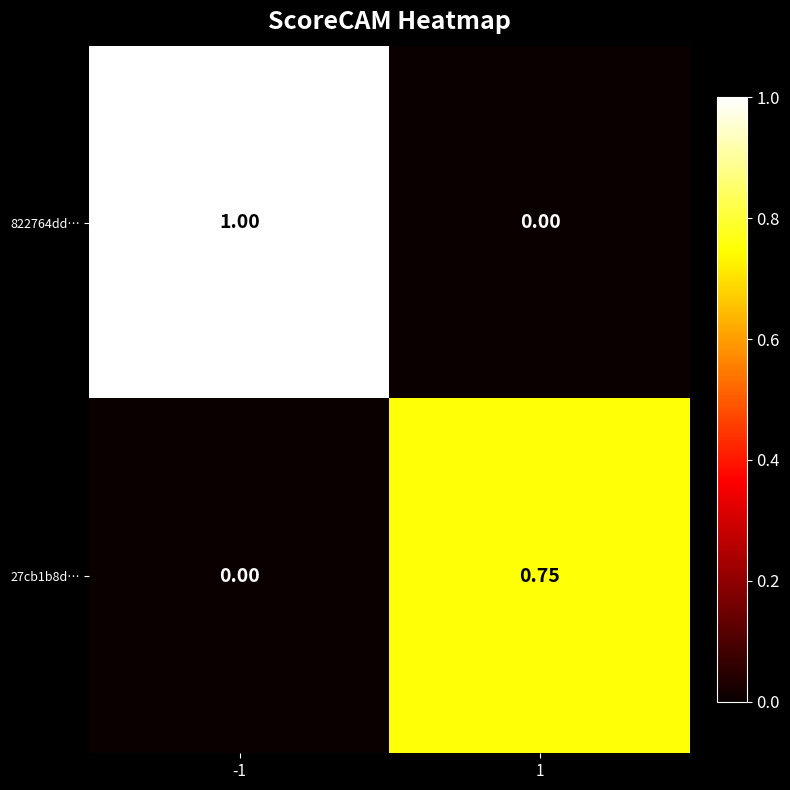

Is the value of 822764dd… at 1 greater than the value of 27cb1b8d… at 1?

No